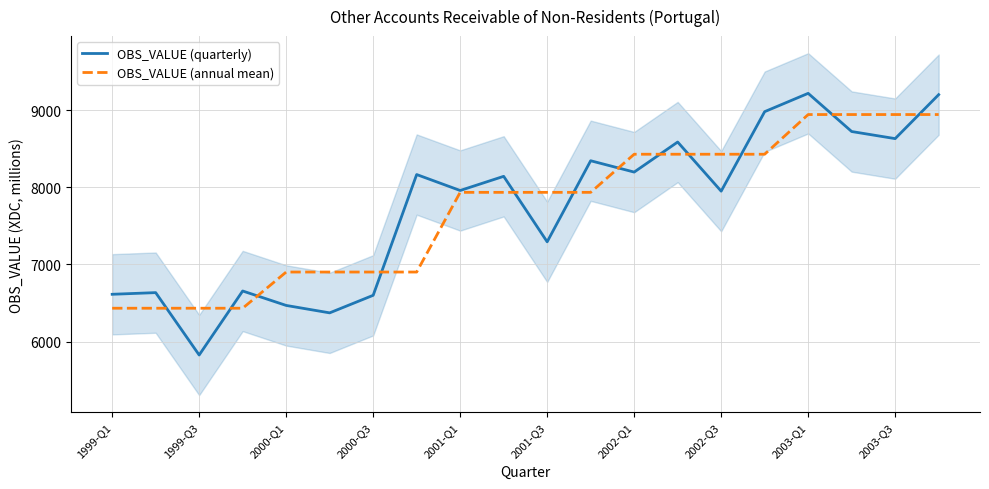

What is the maximum value for OBS_VALUE (quarterly)?

9216.2